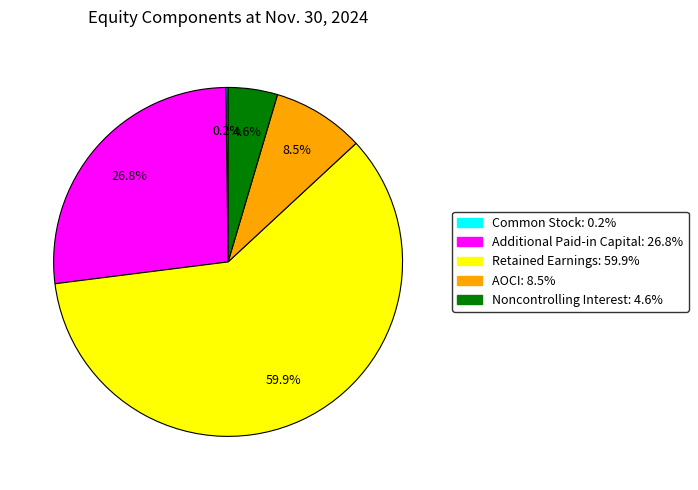

Which category has the biggest portion of the pie?

Retained Earnings